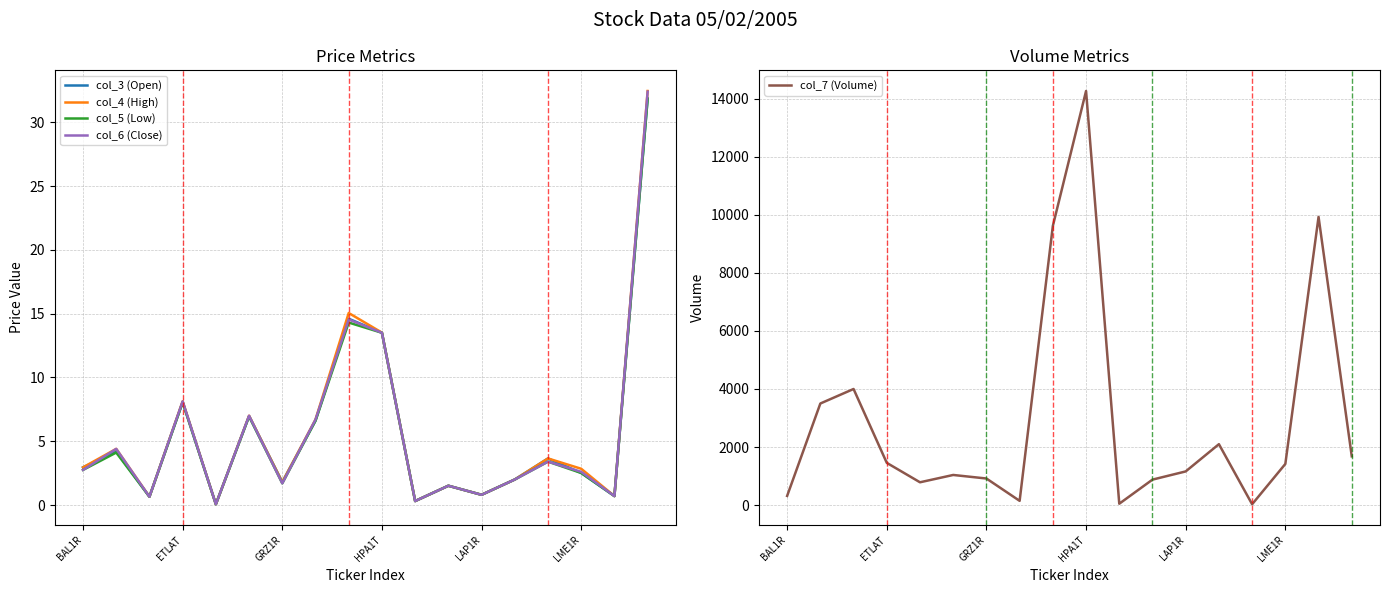

What is the sum of all col_3 (Open) values?

102.7